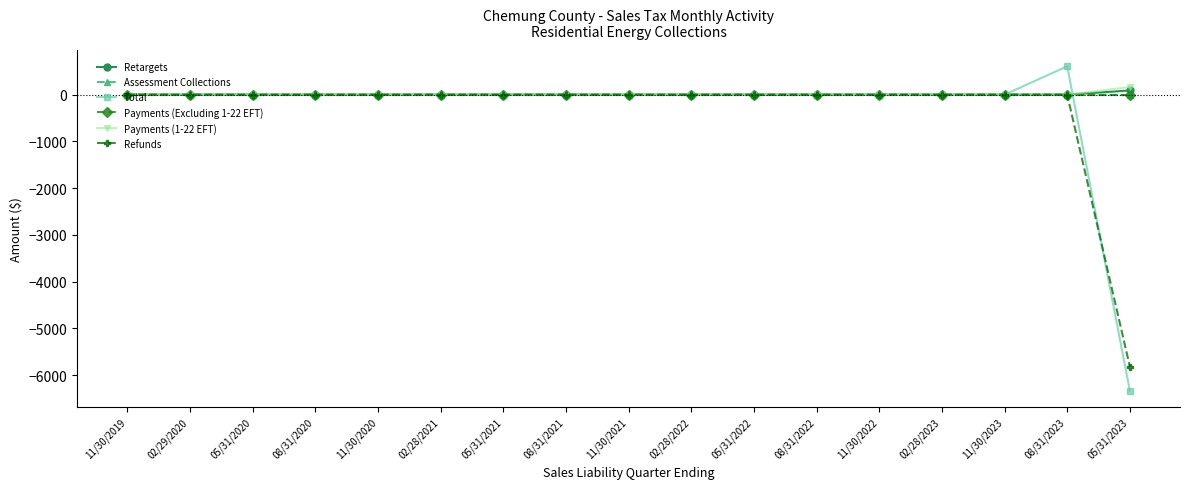

Is the value of Refunds at 11/30/2023 greater than the value of Assessment Collections at 11/30/2020?

No